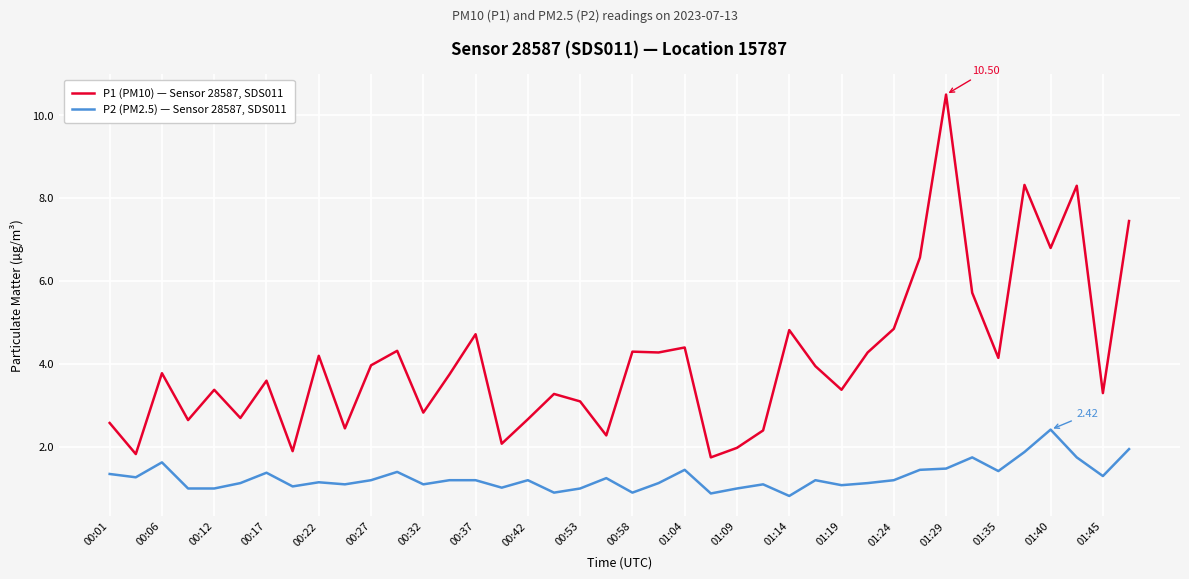

What are all the series names shown in the legend?

P1 (PM10) — Sensor 28587, SDS011, P2 (PM2.5) — Sensor 28587, SDS011